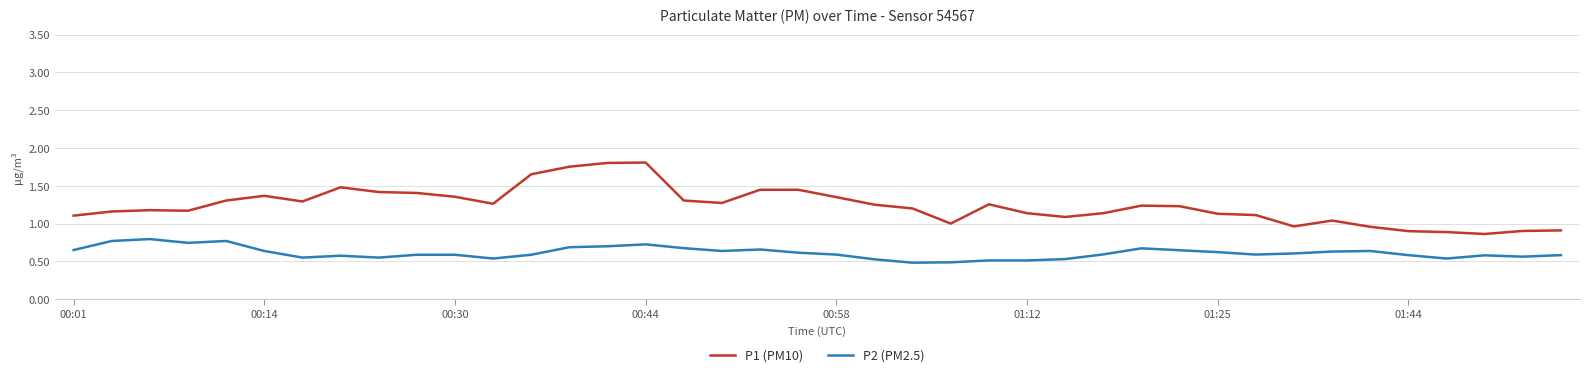

List the series in order of their peak value, lowest first.

P2 (PM2.5), P1 (PM10)